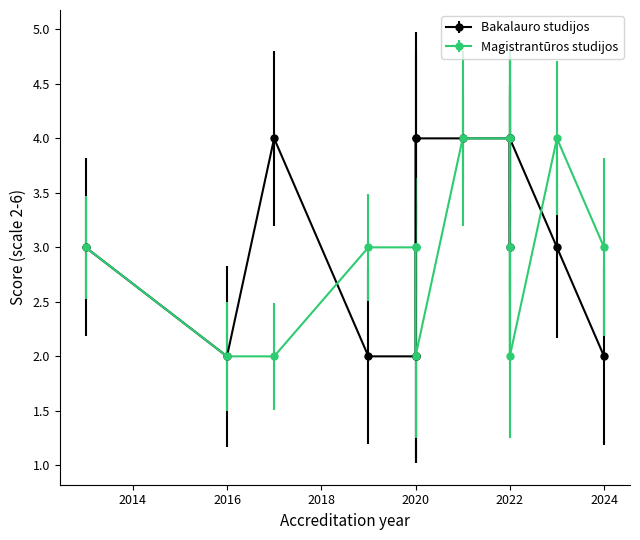

The Magistrantūros studijos series shows 3 at 2017. True or false?

False